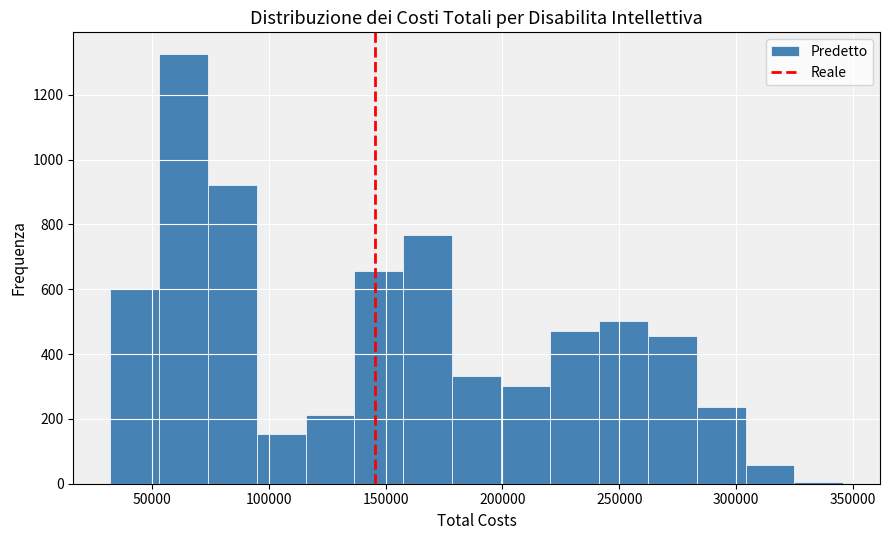

Reading left to right, list every bar in this chart as the range it spans on the x-axis followed by its height. Neither the bar edges nor the heights are printed on the chart, so give them approximately, as read against the axes.

30000 to 55000: 600
55000 to 75000: 1320
75000 to 95000: 920
95000 to 115000: 160
115000 to 135000: 220
135000 to 160000: 660
160000 to 180000: 760
180000 to 200000: 340
200000 to 220000: 300
220000 to 240000: 480
240000 to 260000: 500
260000 to 285000: 460
285000 to 305000: 240
305000 to 325000: 60
325000 to 345000: under 20